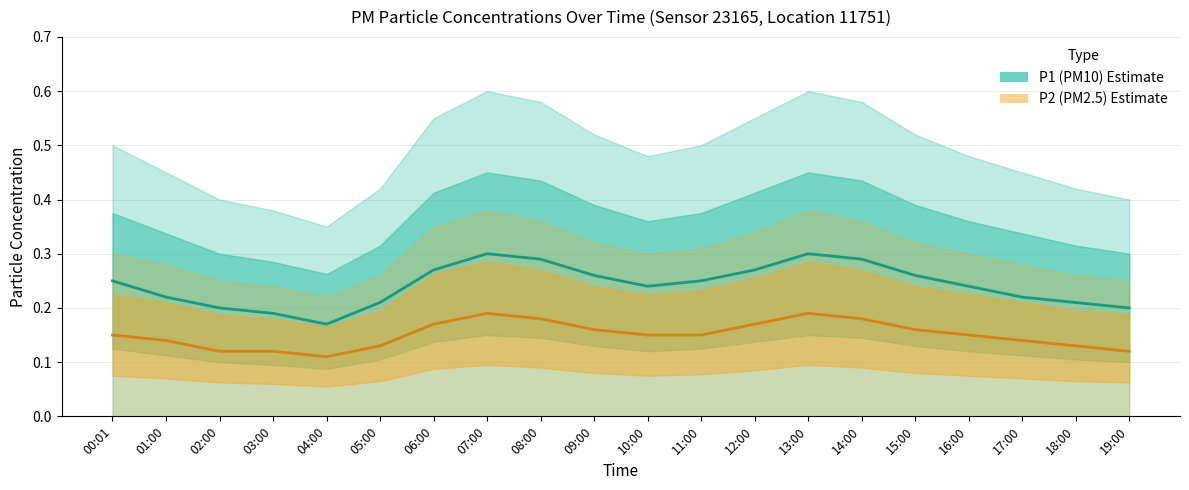

Rank the series by their maximum value, from lowest to highest.

P2 (PM2.5) estimate, P1 (PM10) estimate